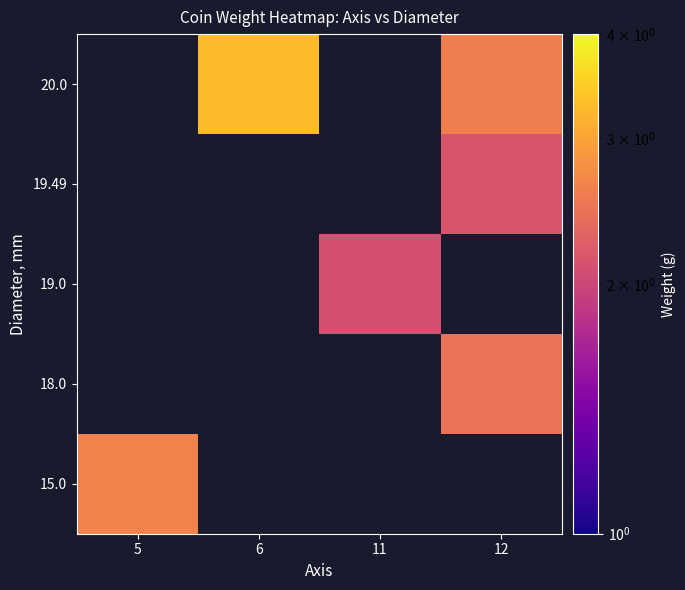

What is the maximum value shown in the chart?

3.3